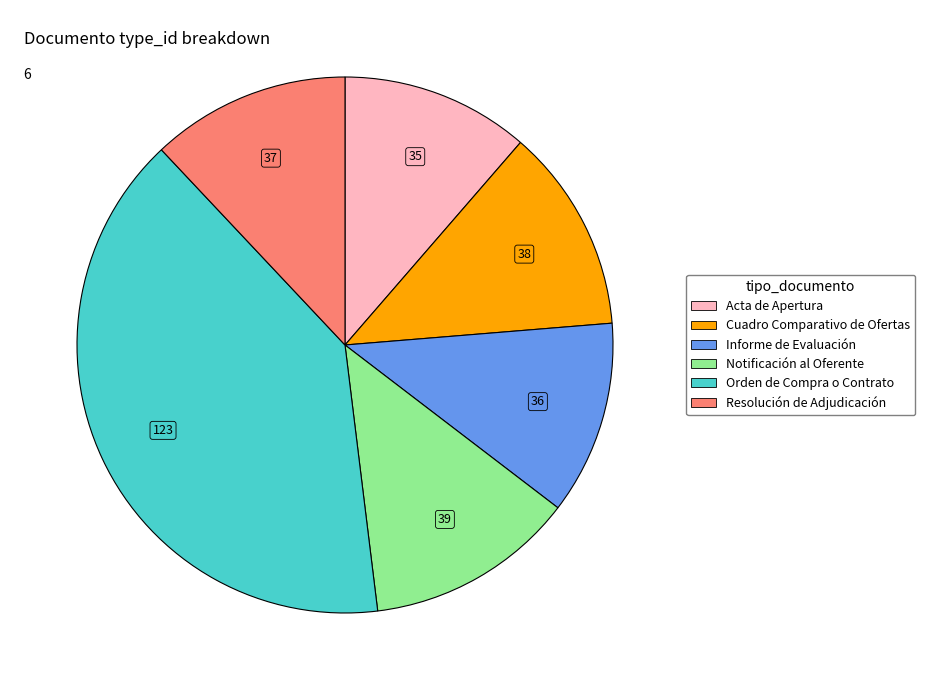

Which category has the biggest portion of the pie?

Orden de Compra o Contrato